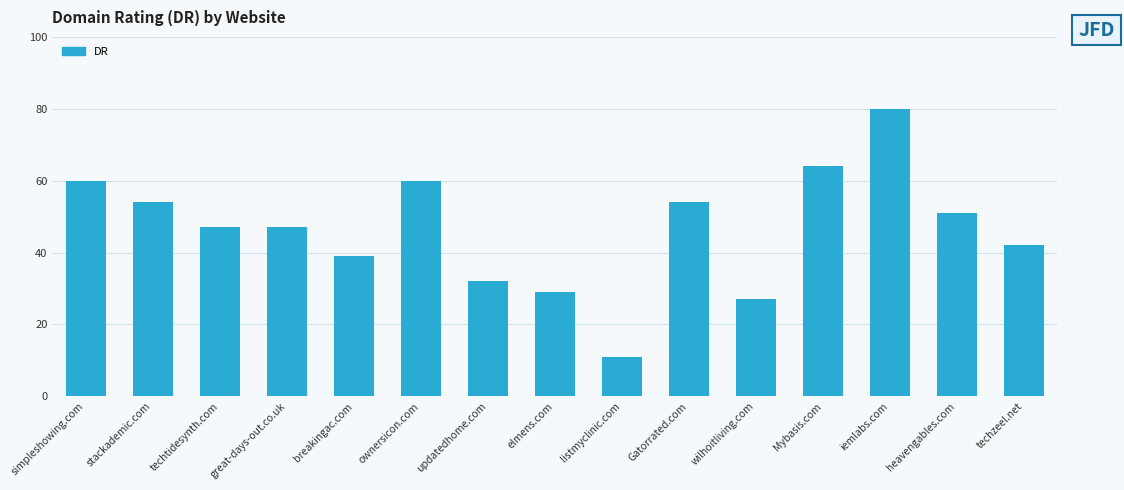

Which has a higher value, great-days-out.co.uk or simpleshowing.com?

simpleshowing.com